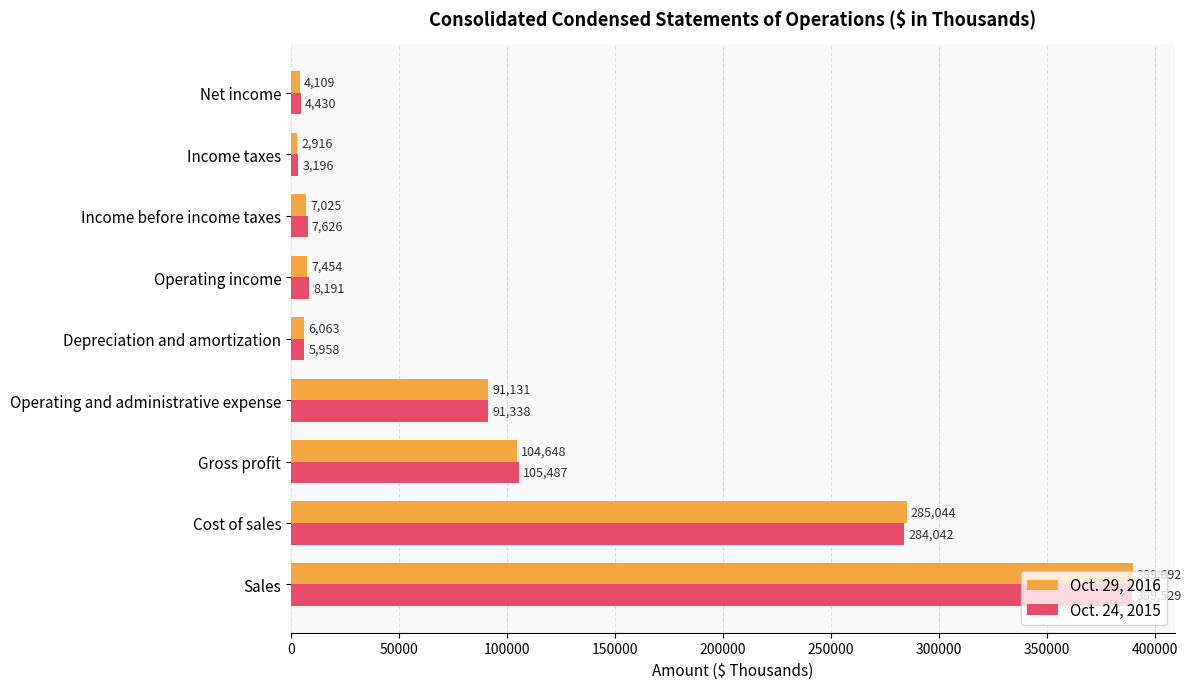

Where is Oct. 24, 2015 nearest to the value 196362?

Cost of sales